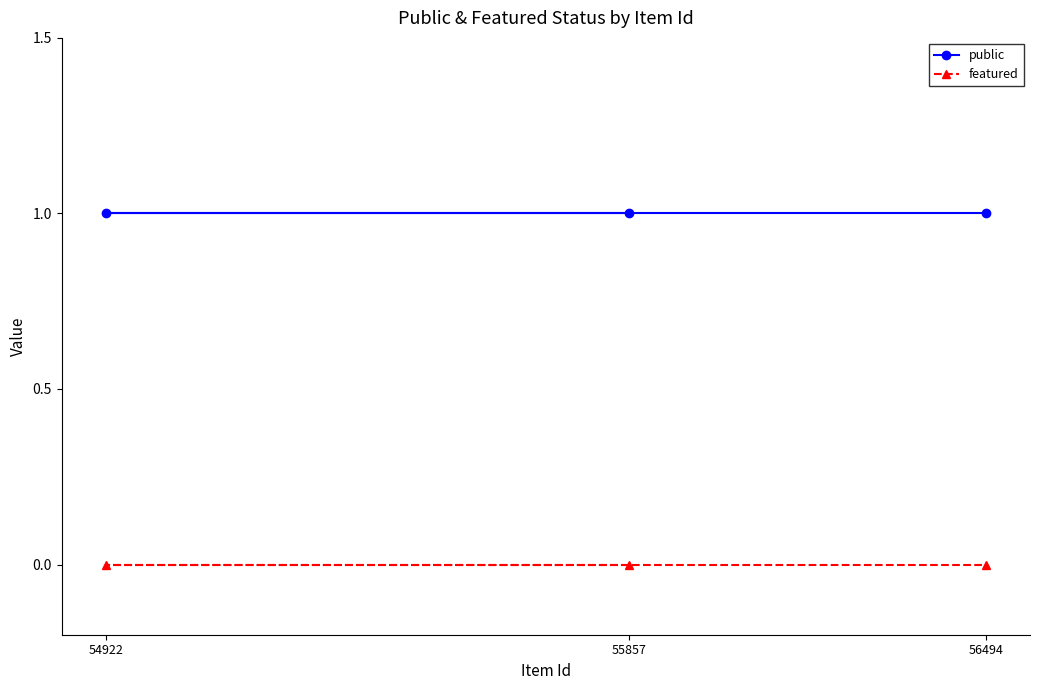

Which series has the largest range (max minus min)?

public